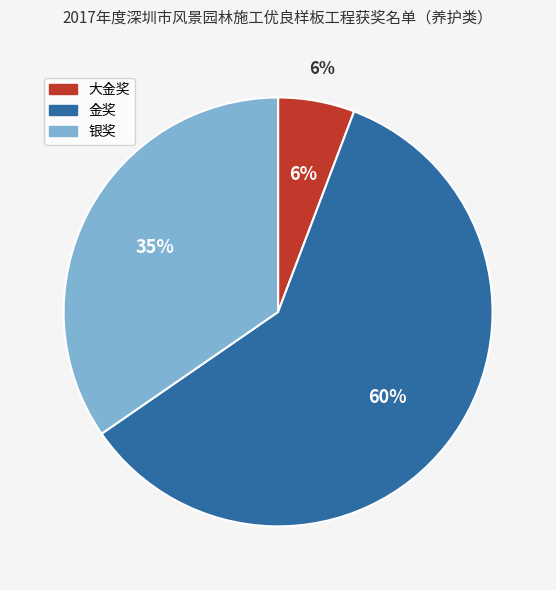

Does any single category account for the majority?

Yes